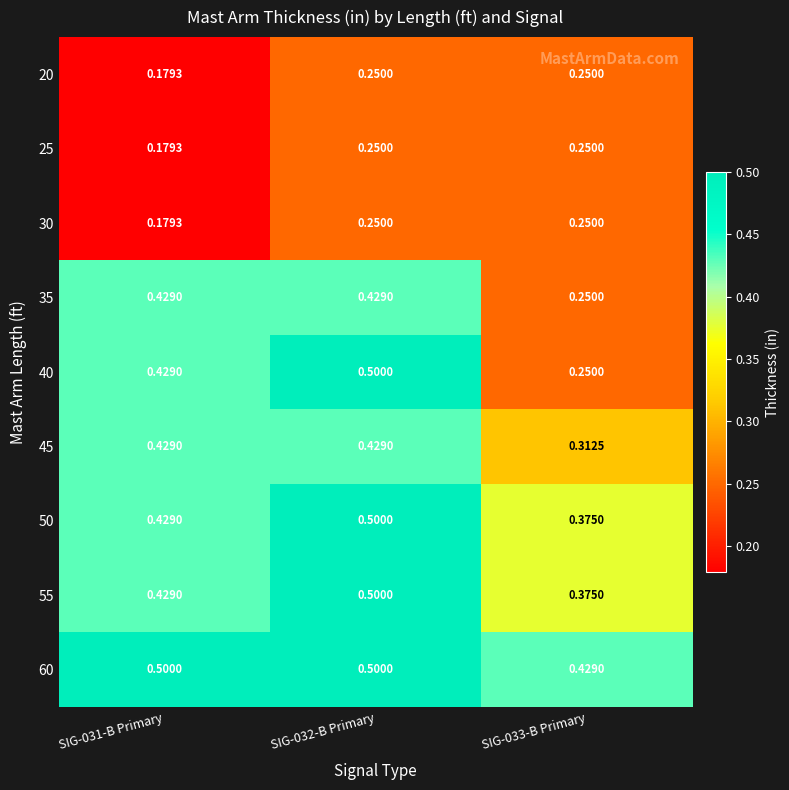

At how many categories does at least one series exceed 0?

3